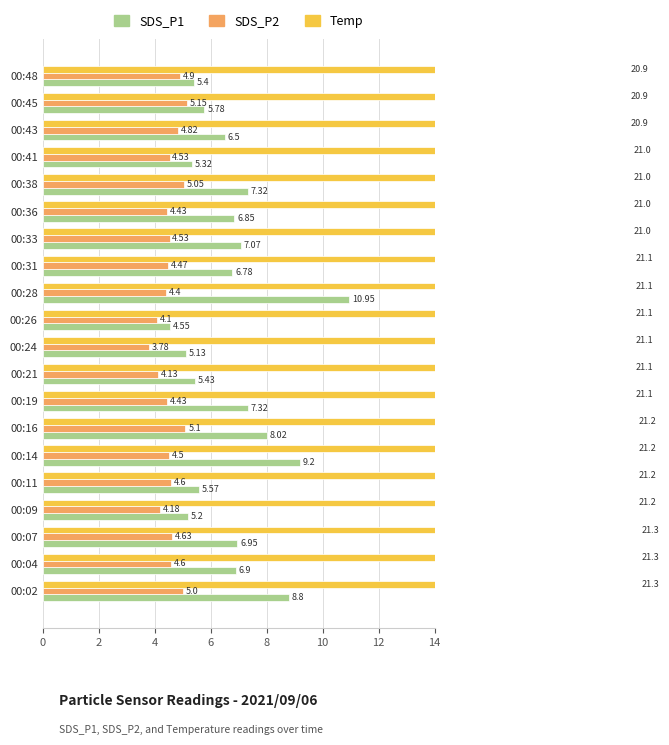

What are all the series names shown in the legend?

SDS_P1, SDS_P2, Temp